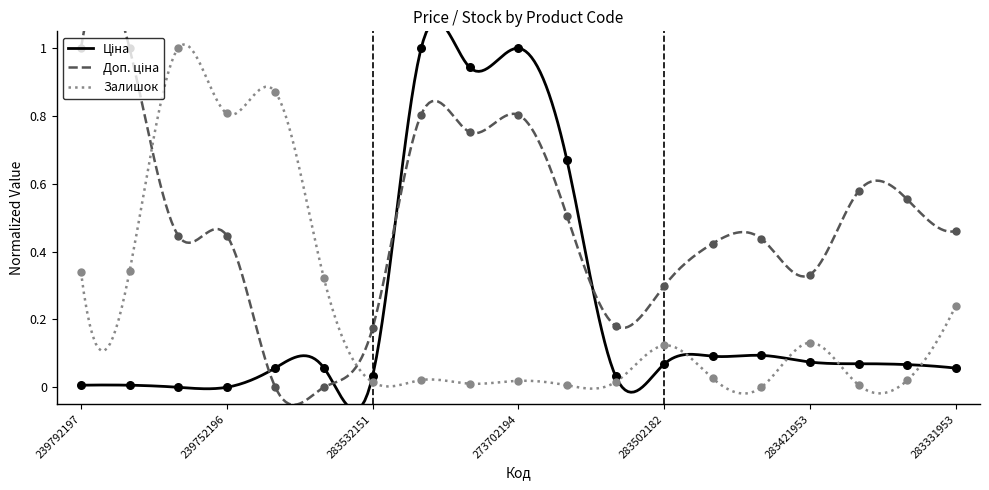

What are all the series names shown in the legend?

Ціна, Доп. ціна, Залишок